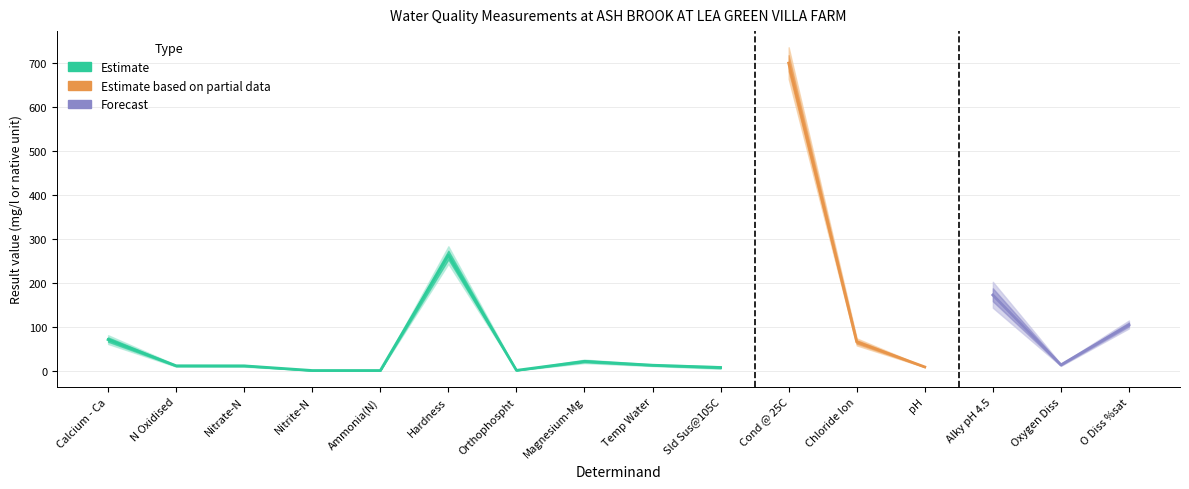

At which category does the chart reach its peak across all series?

Cond @ 25C